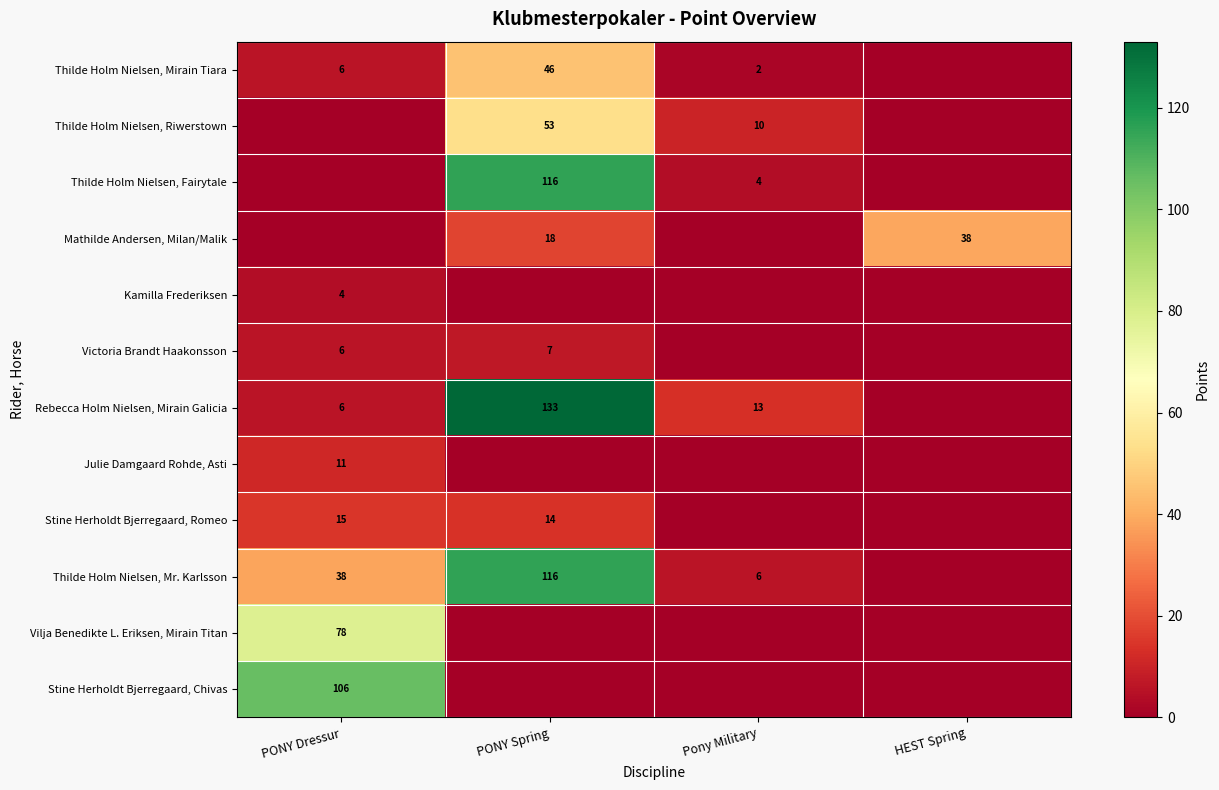

Which has a higher value, Pony Military or PONY Dressur?

PONY Dressur